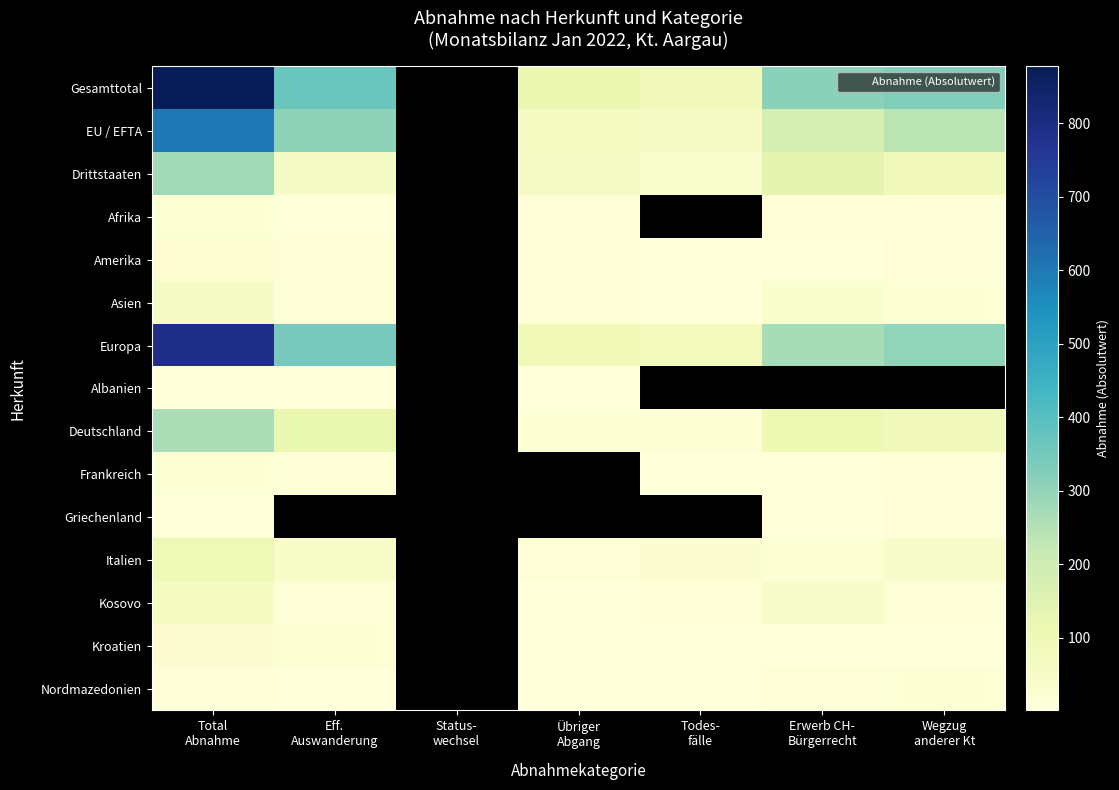

Which series has the largest range (max minus min)?

Gesamttotal